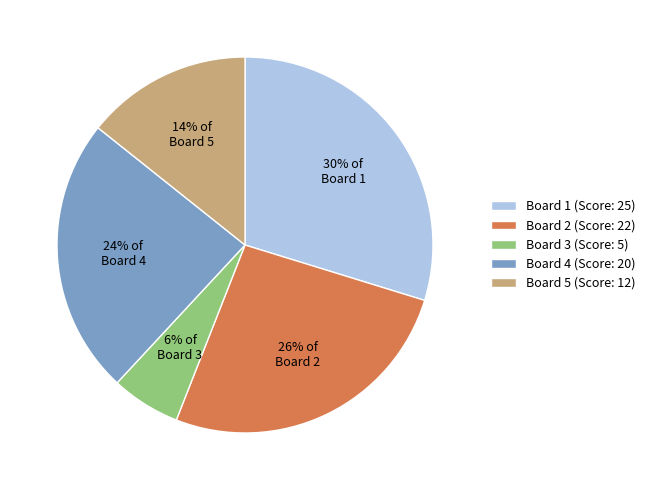

What is the ratio of the value at Board 4 to the value at Board 5?

1.7